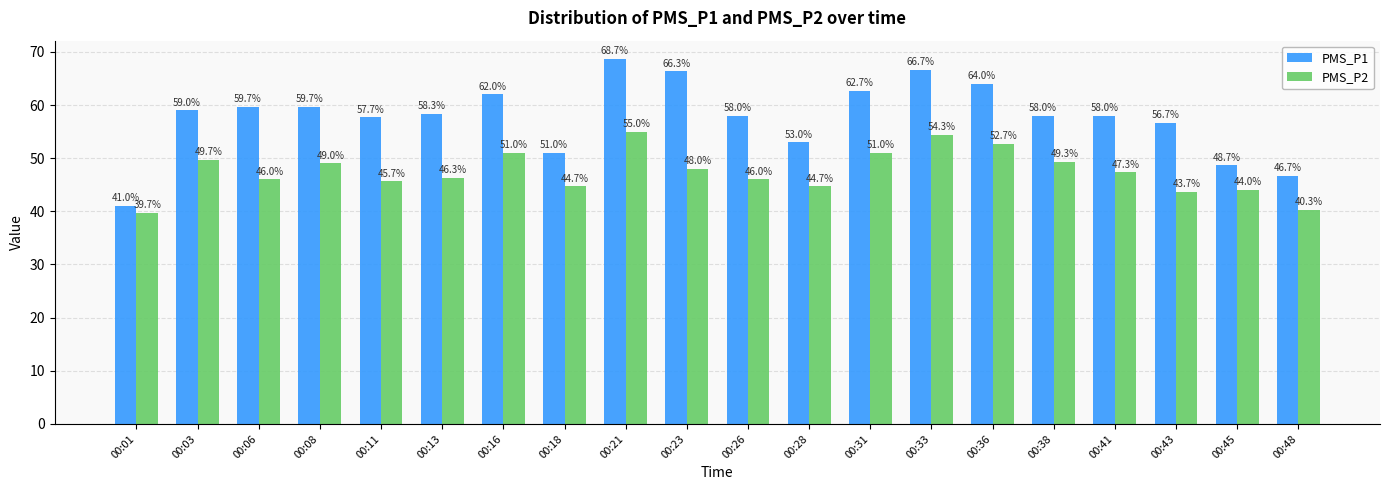

What are all the series names shown in the legend?

PMS_P1, PMS_P2